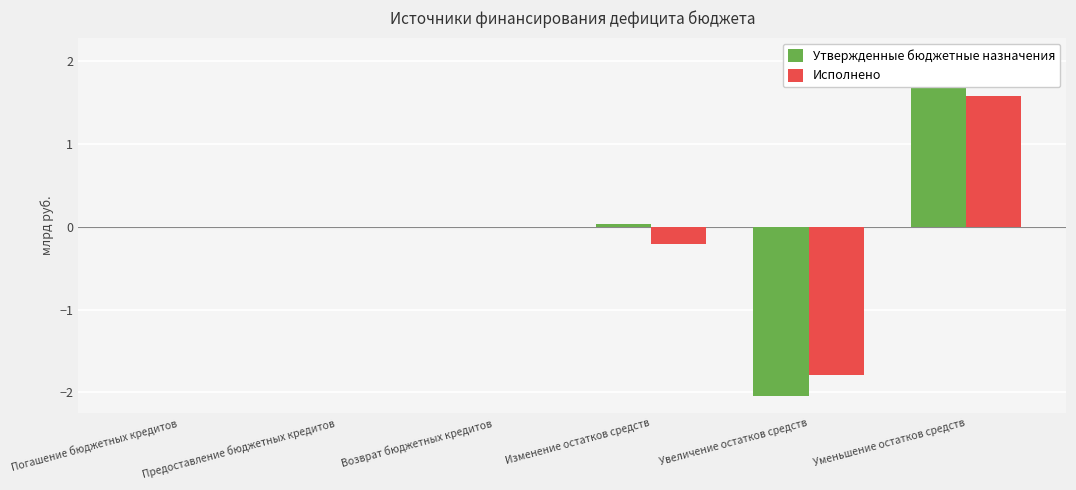

What position from the left is Возврат бюджетных кредитов?

3